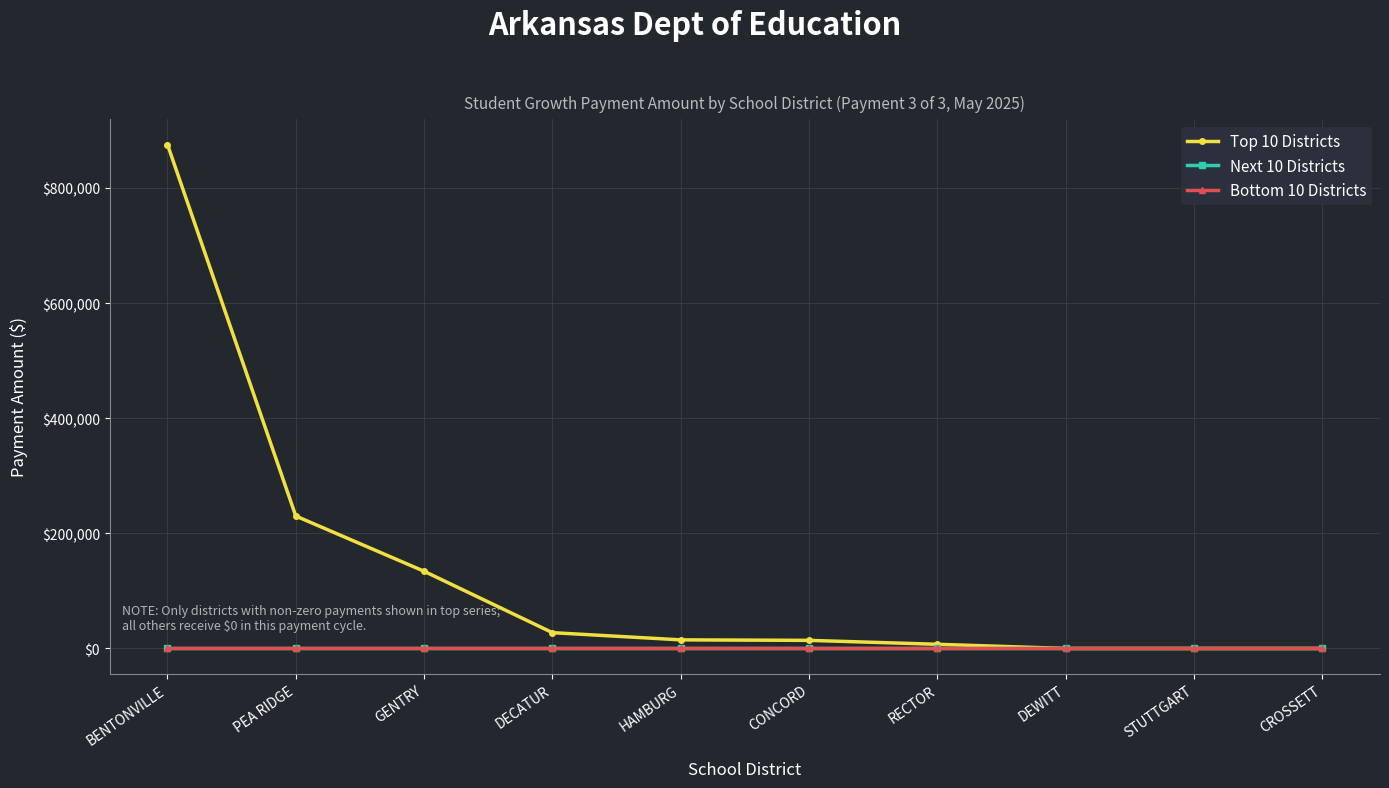

The Top 10 Districts series shows 12001 at RECTOR. True or false?

False